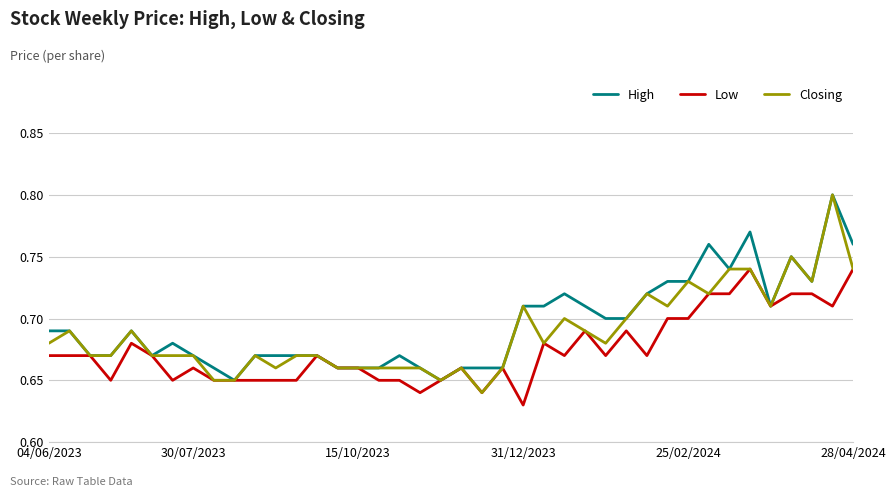

List the series in order of their overall mean, highest first.

High, Closing, Low